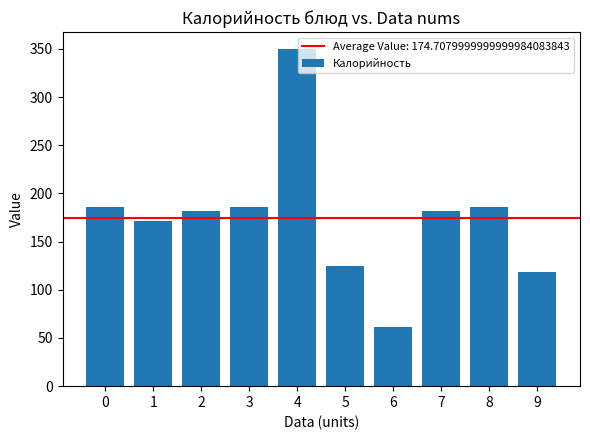

The value at 7 is 82.3. True or false?

False